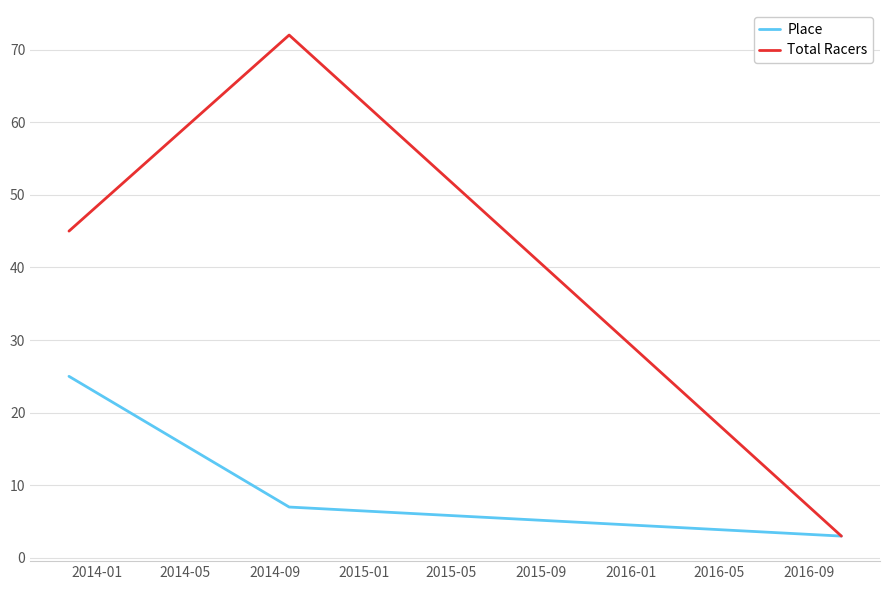

What is the minimum value for Total Racers?

3